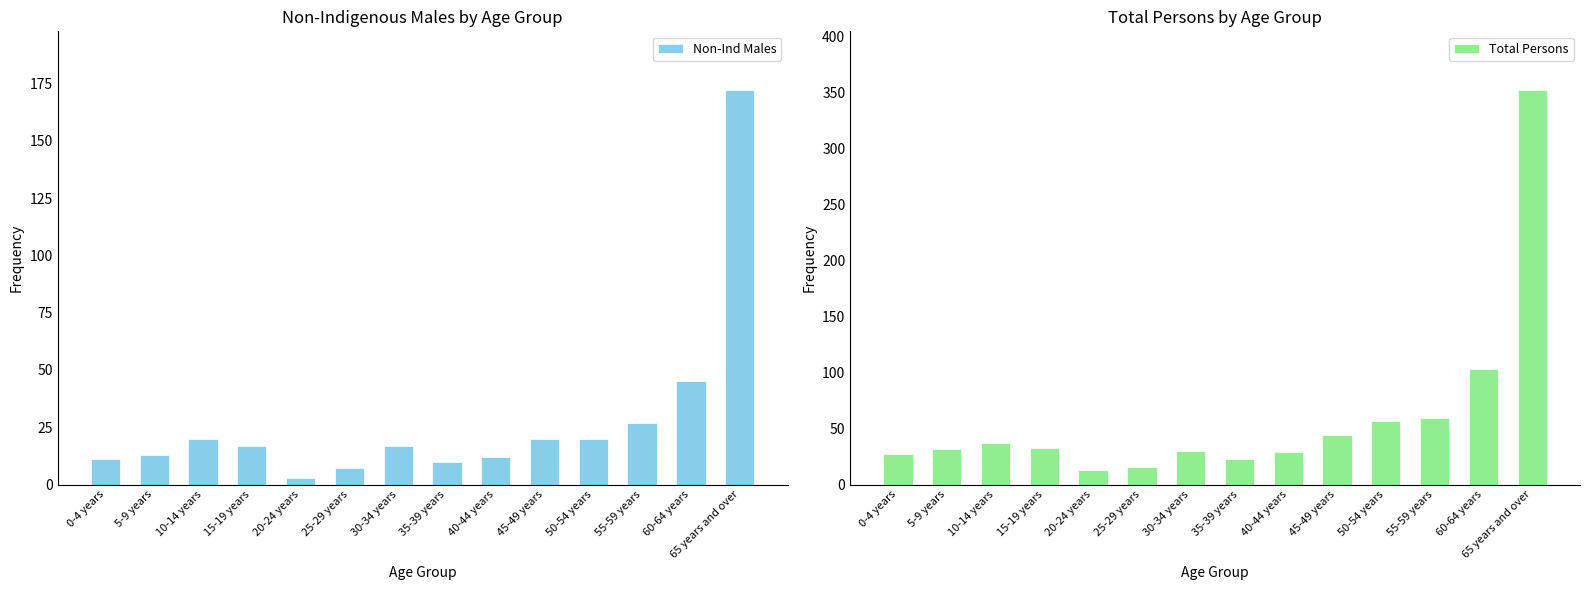

How many values in the Non-Ind Males series are below 17?

6